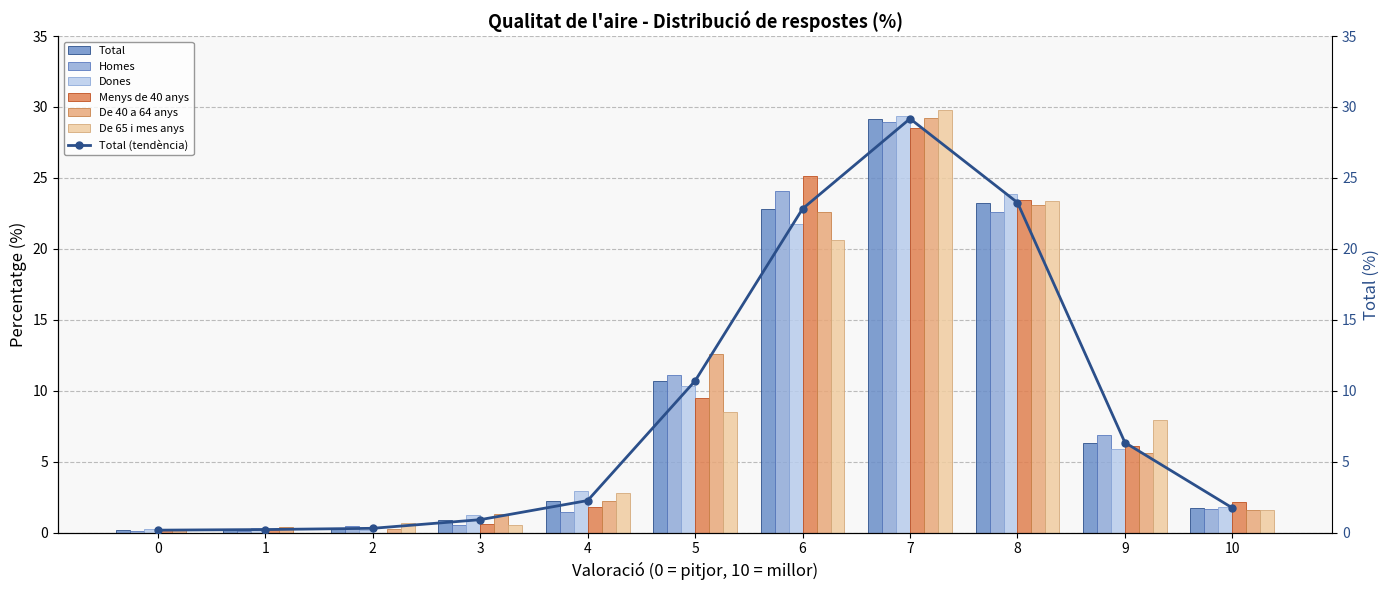

What is the maximum value for De 65 i mes anys?

29.8